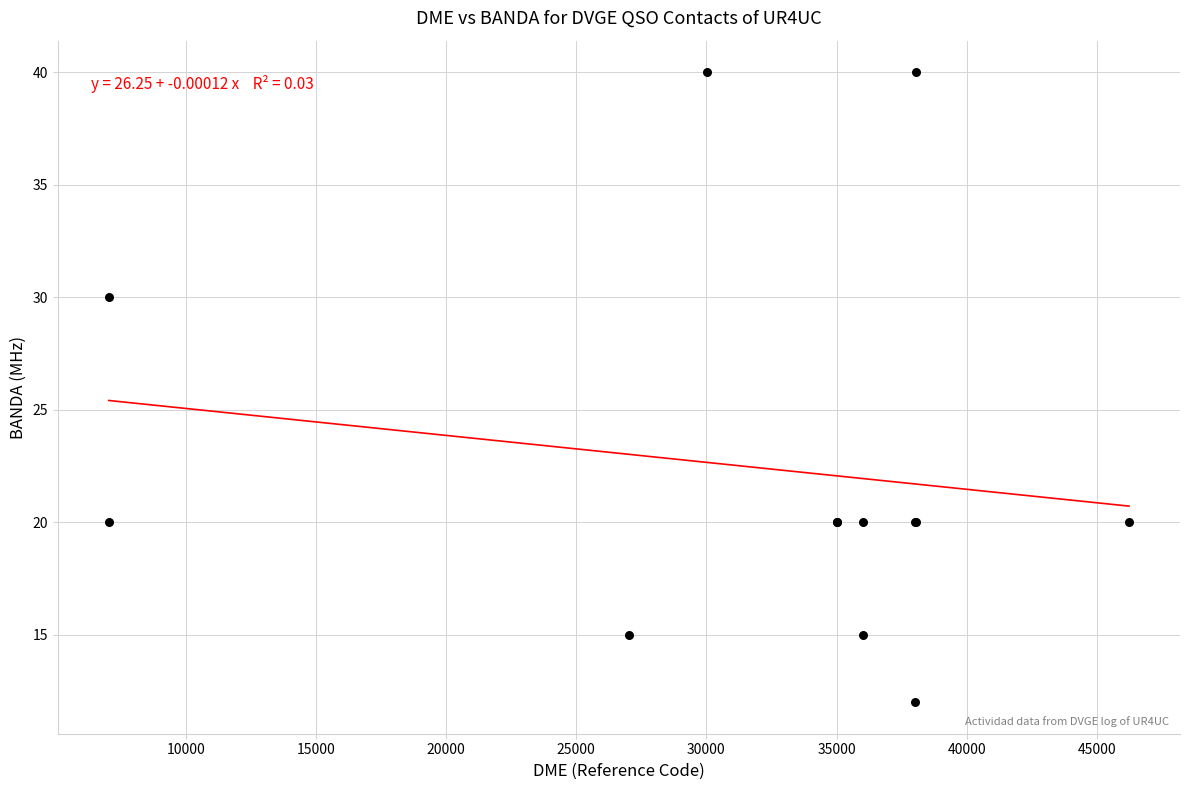

What Y value in the scatter plot is closest to 26?

30